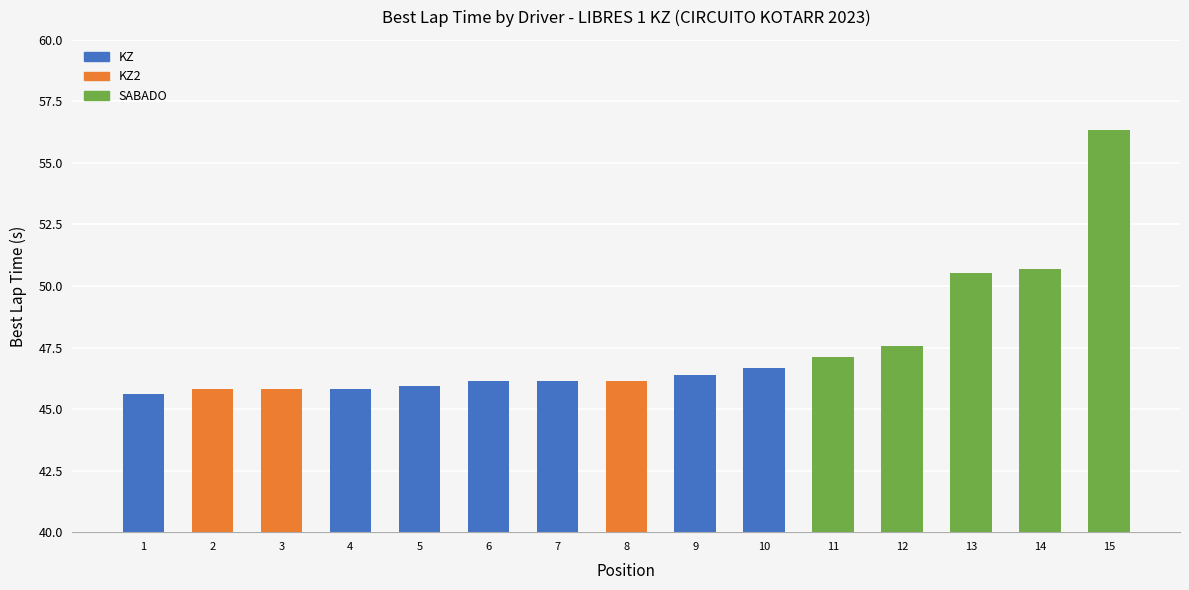

What is the difference between the maximum and minimum values?

10.7